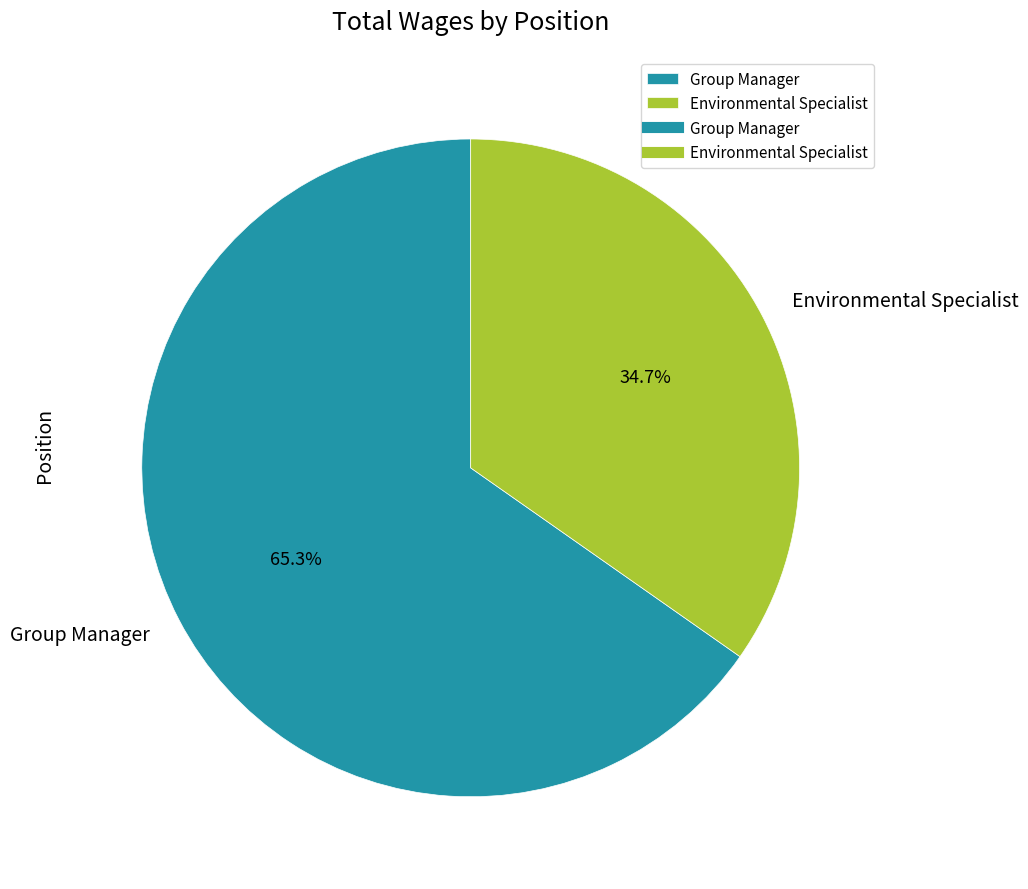

Which category has the biggest portion of the pie?

Group Manager